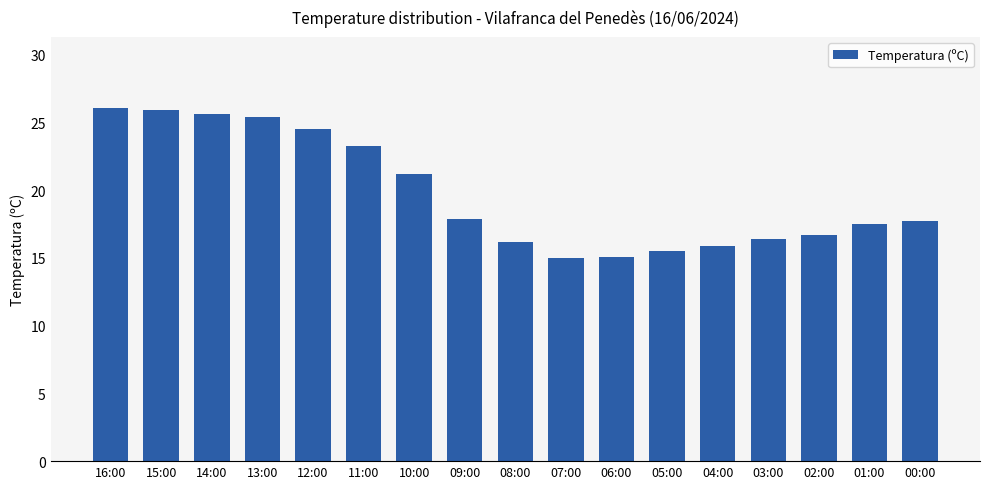

Is it true that the value at 13:00 is 25.4?

True